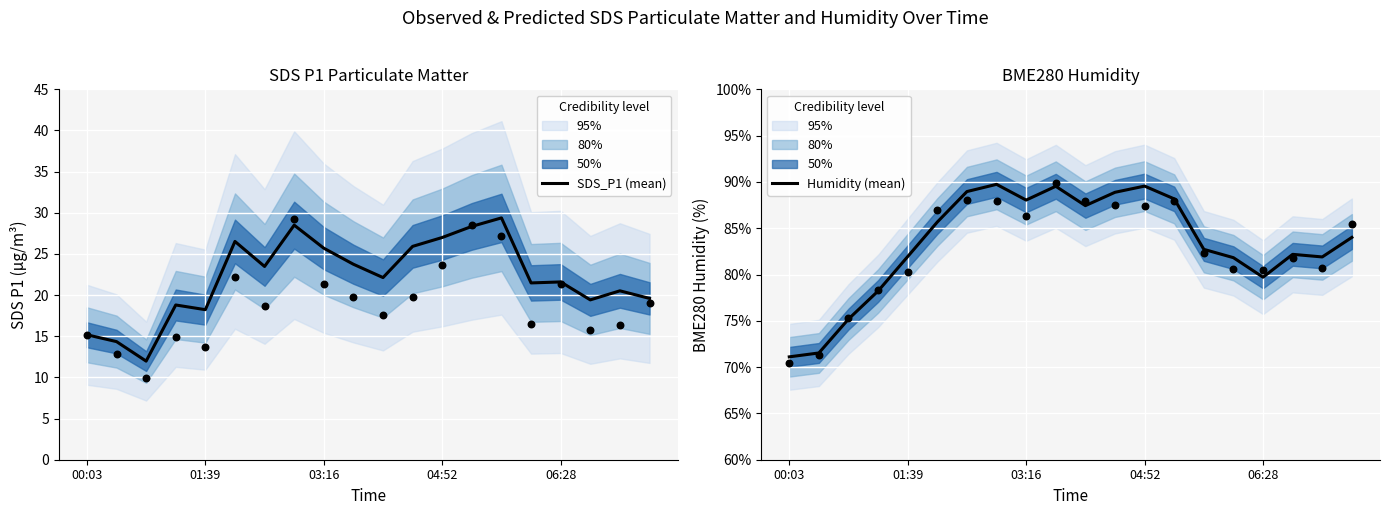

Which series contains the highest Y value?

Humidity (mean)